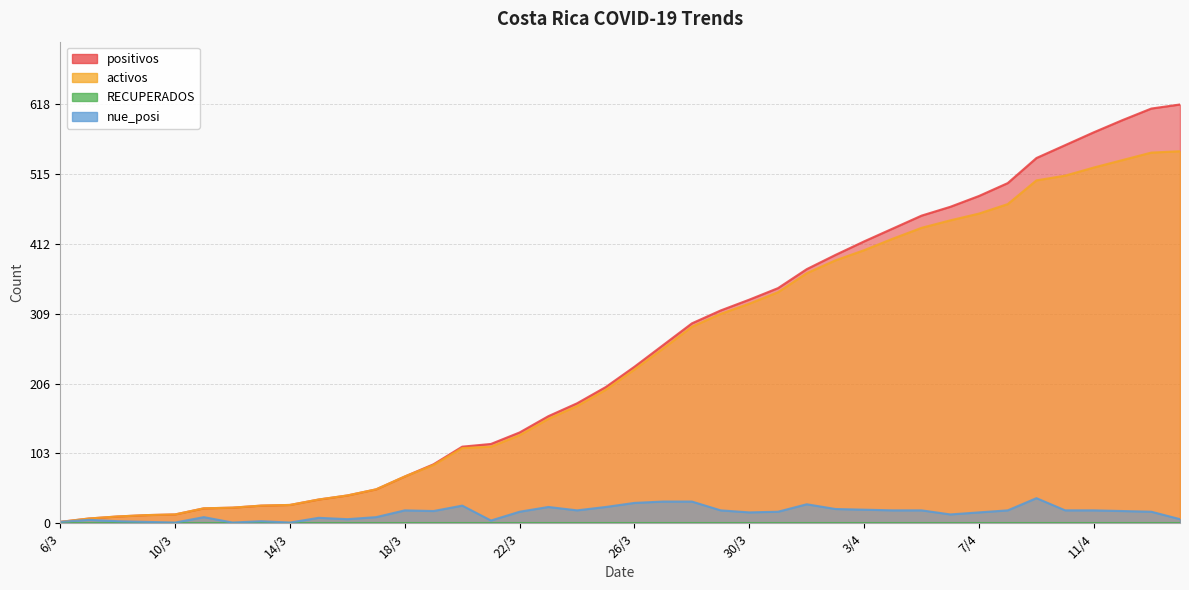

Which has a higher value, 6/4 or 11/4?

11/4